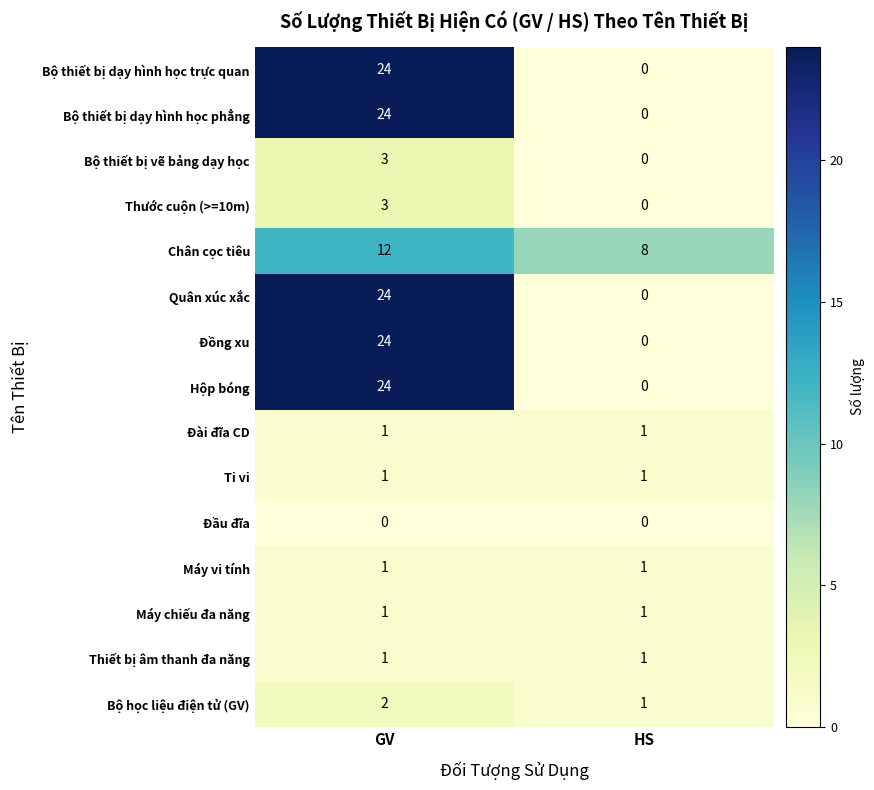

Reading left to right, transcribe all the data shown in this chart.

Bộ thiết bị dạy hình học trực quan: 24	0
Bộ thiết bị dạy hình học phẳng: 24	0
Bộ thiết bị vẽ bảng dạy học: 3	0
Thước cuộn (>=10m): 3	0
Chân cọc tiêu: 12	8
Quân xúc xắc: 24	0
Đồng xu: 24	0
Hộp bóng: 24	0
Đài đĩa CD: 1	1
Ti vi: 1	1
Đầu đĩa: 0	0
Máy vi tính: 1	1
Máy chiếu đa năng: 1	1
Thiết bị âm thanh đa năng: 1	1
Bộ học liệu điện tử (GV): 2	1